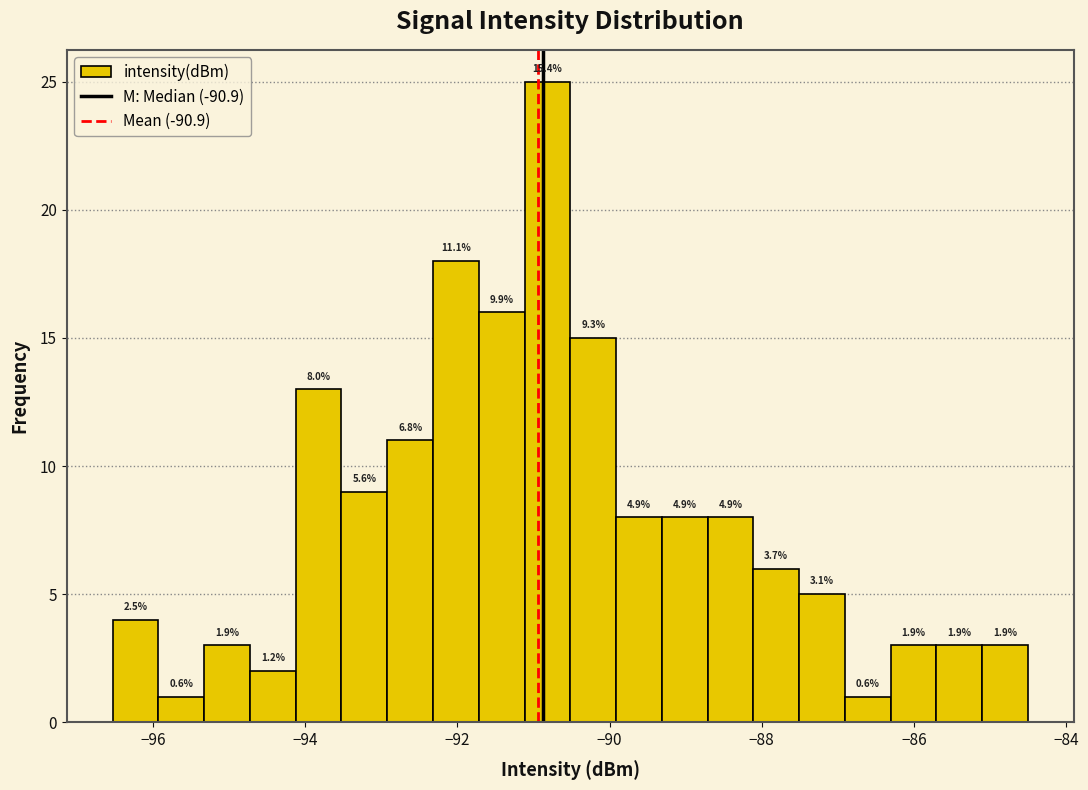

Around what value on the x-axis is the tallest bar? Give the approximate position of its centre, as read against the axis.

-90.8